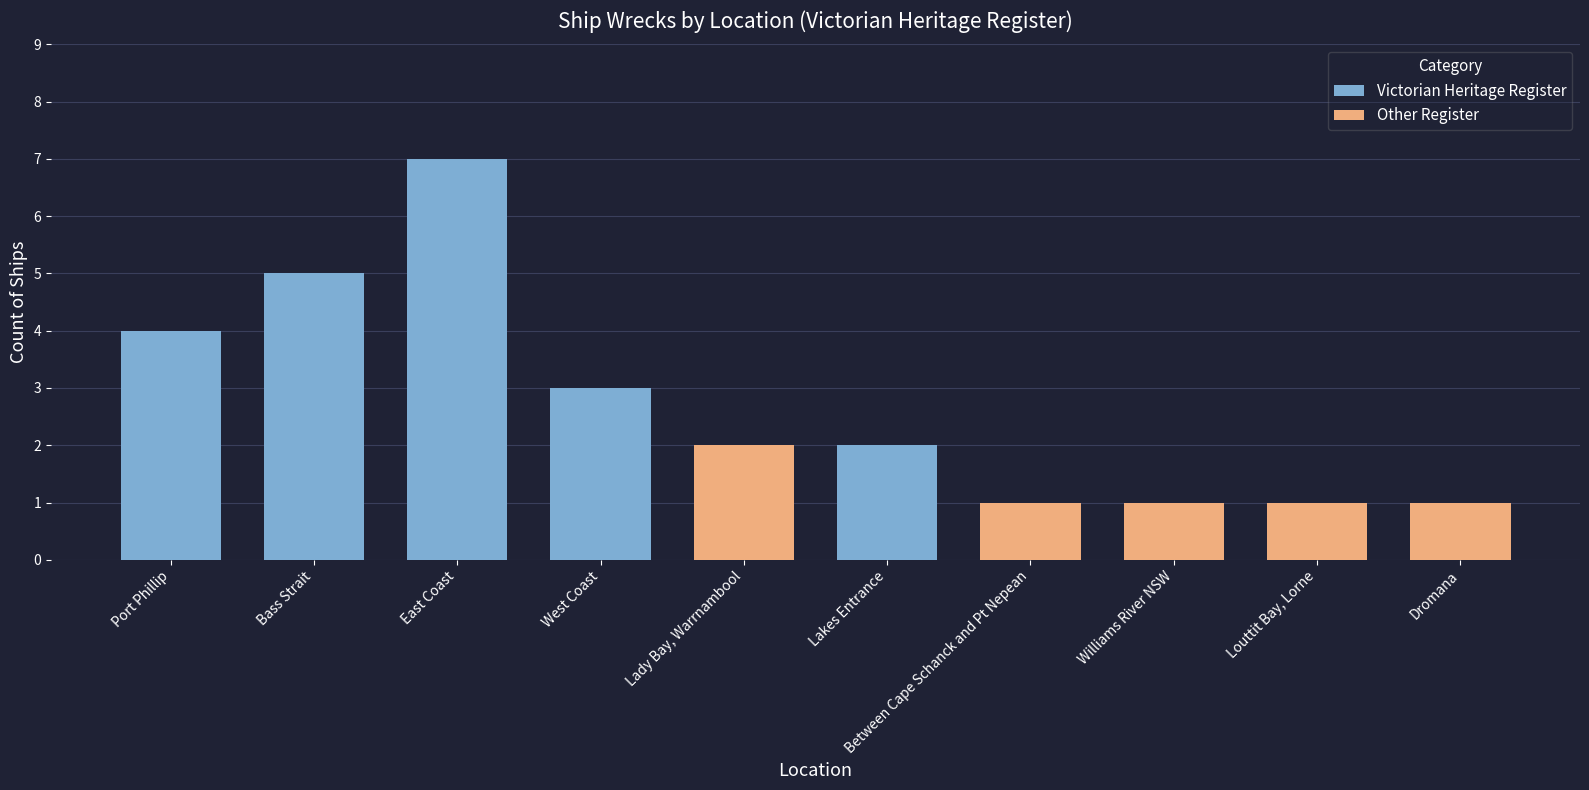

Reading left to right, transcribe all the data shown in this chart.

Victorian Heritage Register: Port Phillip=4	Bass Strait=5	East Coast=7	West Coast=3	Lady Bay, Warrnambool=0	Lakes Entrance=2	Between Cape Schanck and Pt Nepean=0	Williams River NSW=0	Louttit Bay, Lorne=0	Dromana=0
Other Register: Port Phillip=0	Bass Strait=0	East Coast=0	West Coast=0	Lady Bay, Warrnambool=2	Lakes Entrance=0	Between Cape Schanck and Pt Nepean=1	Williams River NSW=1	Louttit Bay, Lorne=1	Dromana=1